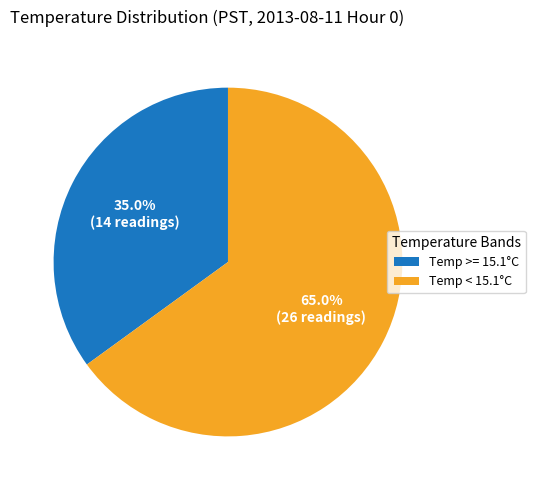

Do Temp < 15.1°C and Temp >= 15.1°C together represent more than half of the pie?

Yes